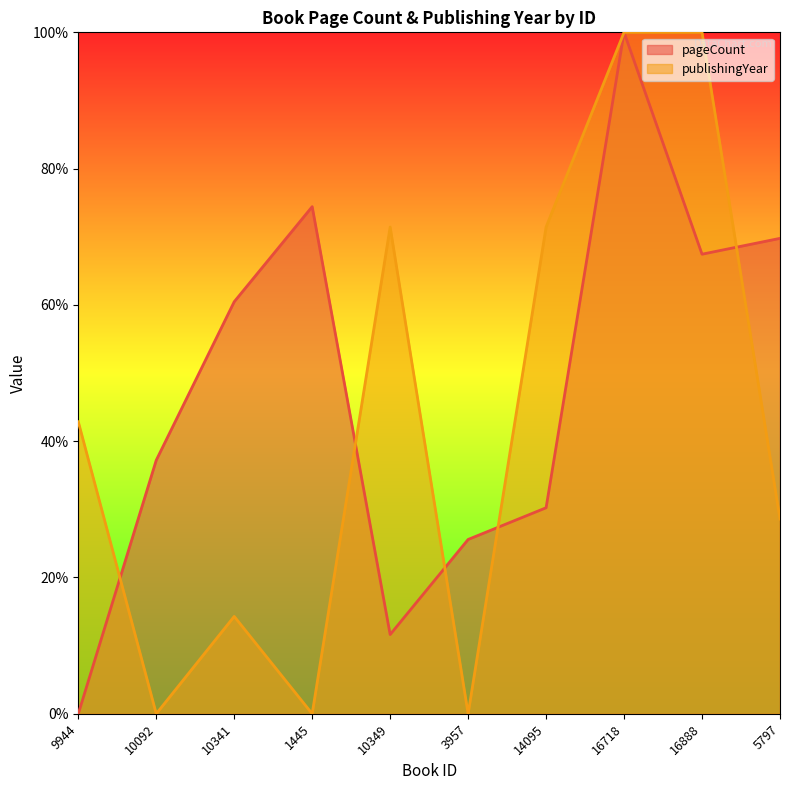

At which category is the sum across all series the highest?

16718